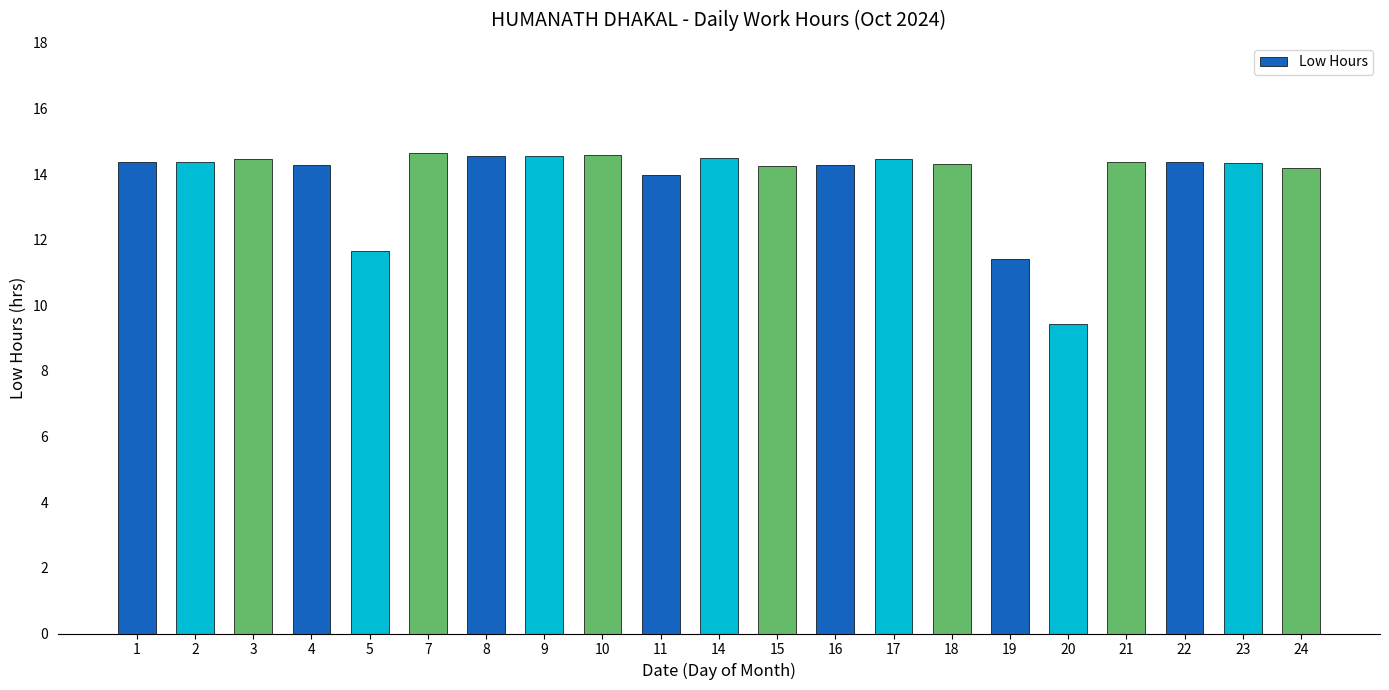

The chart shows a value of 5.9 at 7. True or false?

False